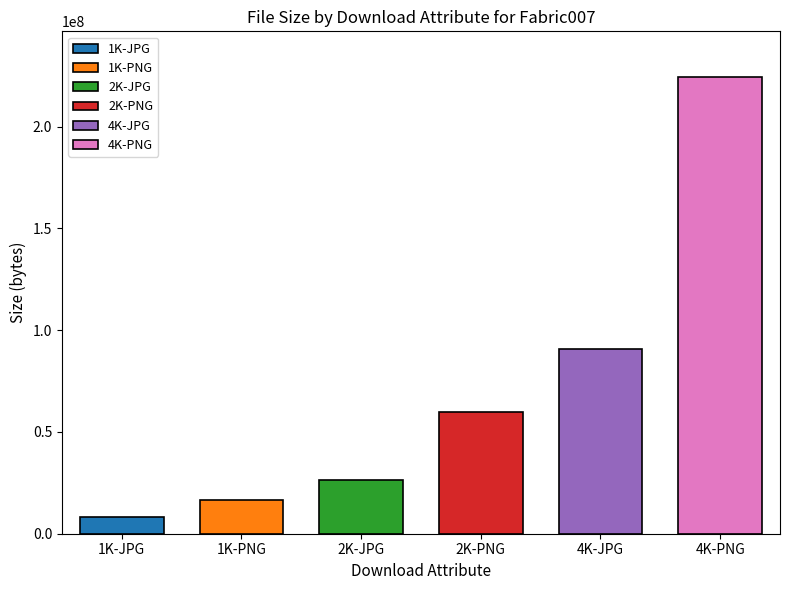

Which category has the highest value across all series?

4K-PNG